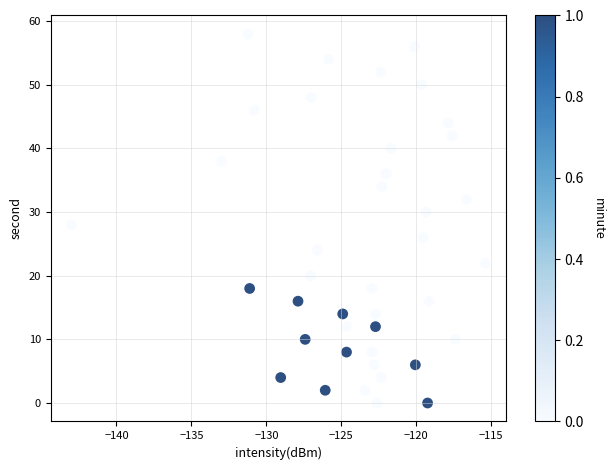

What is the range of Y values (max minus min)?

58